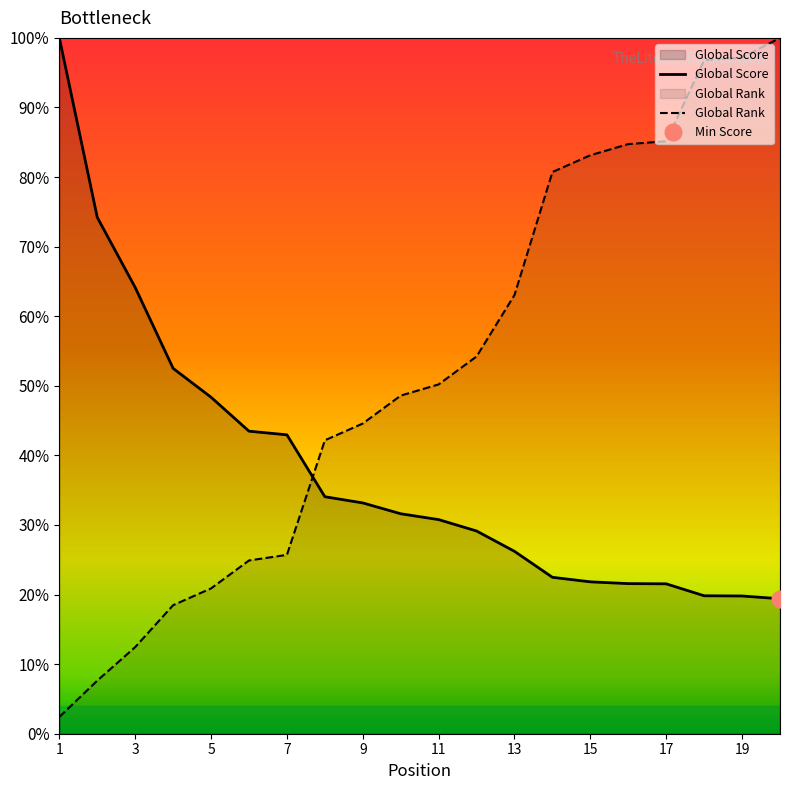

At which label does Global Rank first exceed 50?

11